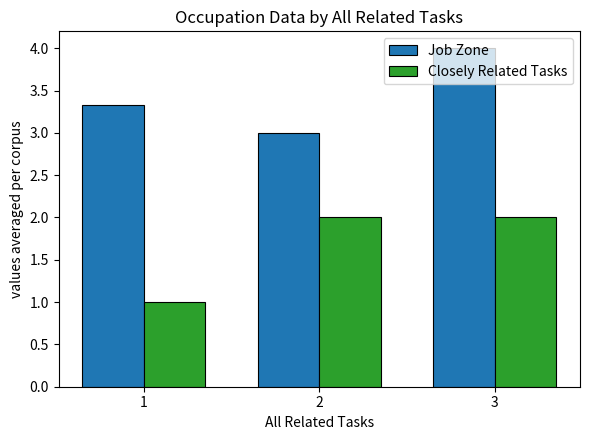

Does the chart contain stacked bars?

No